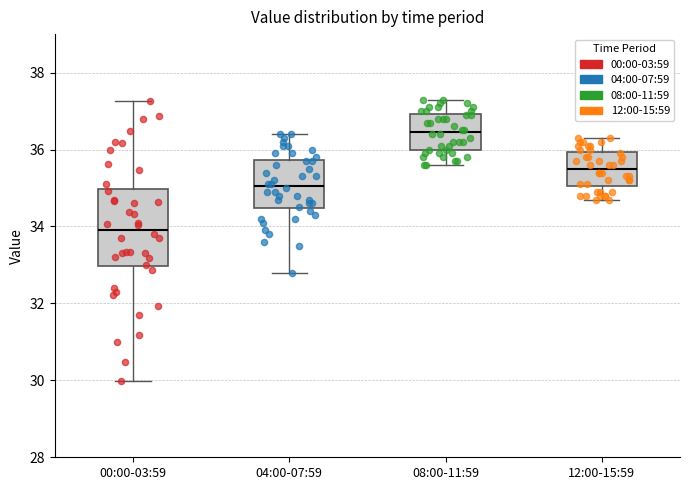

Which box is the tallest, from its lower edge to its upper edge?

00:00-03:59